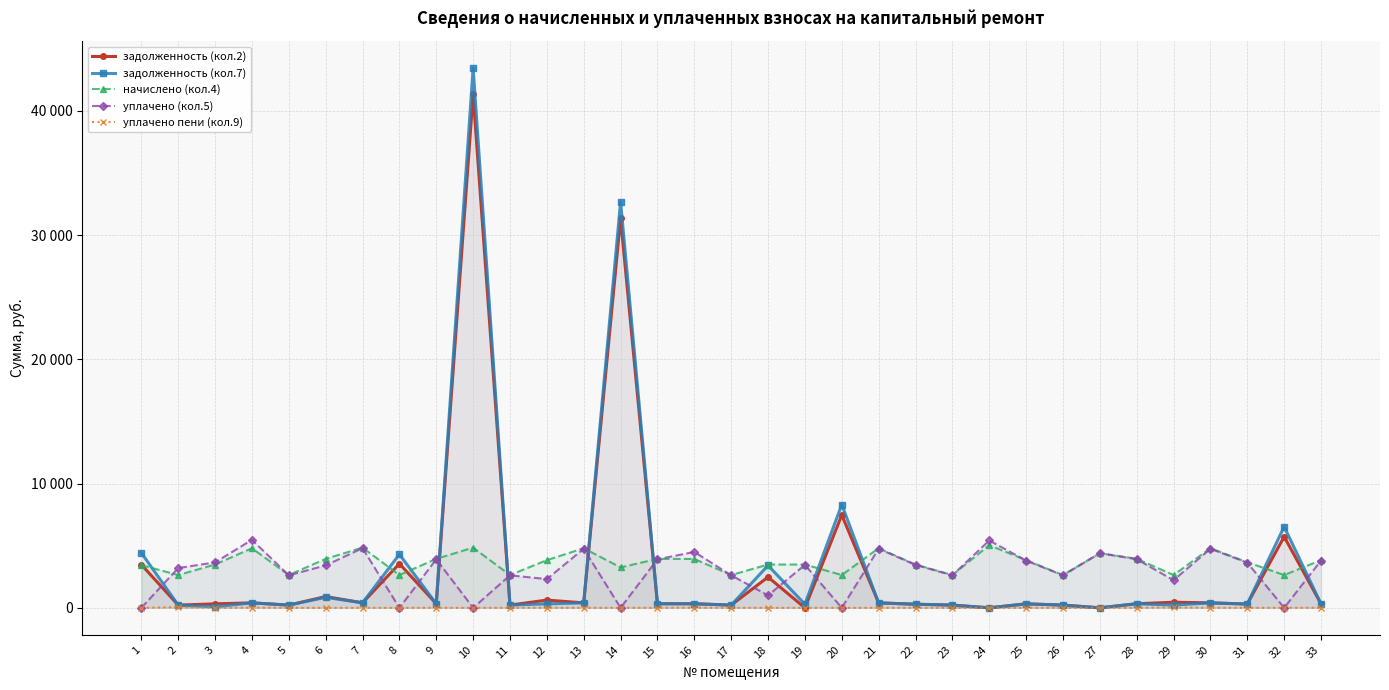

Rank the series at 1 from highest to lowest value.

задолженность (кол.7), задолженность (кол.2), начислено (кол.4), уплачено (кол.5), уплачено пени (кол.9)